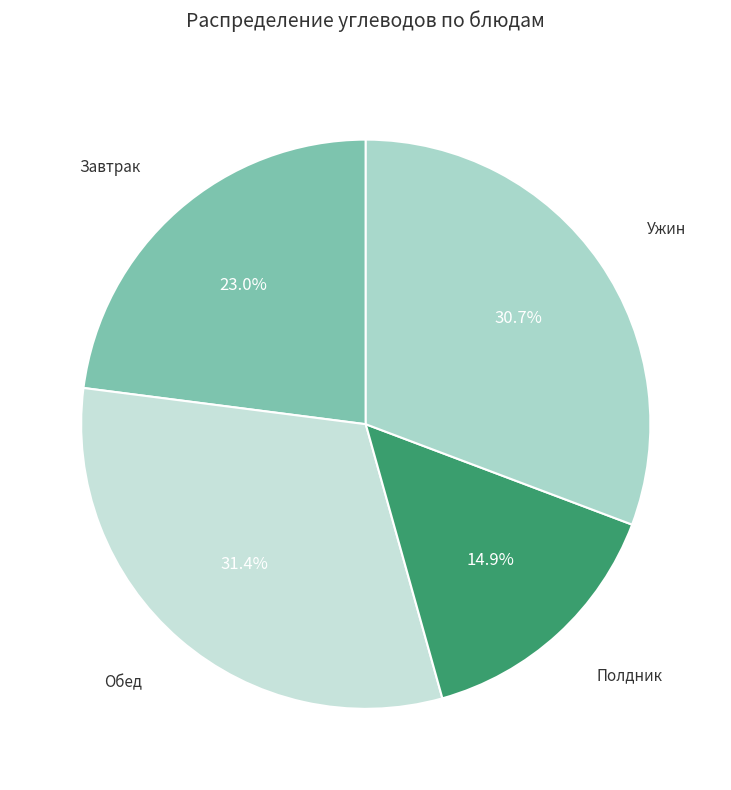

Count the number of slices in the pie.

4